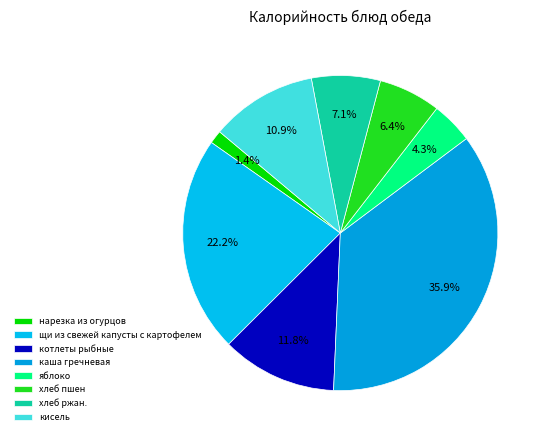

Rank the categories by value from lowest to highest.

нарезка из огурцов, яблоко, хлеб пшен, хлеб ржан., кисель, котлеты рыбные, щи из свежей капусты с картофелем, каша гречневая